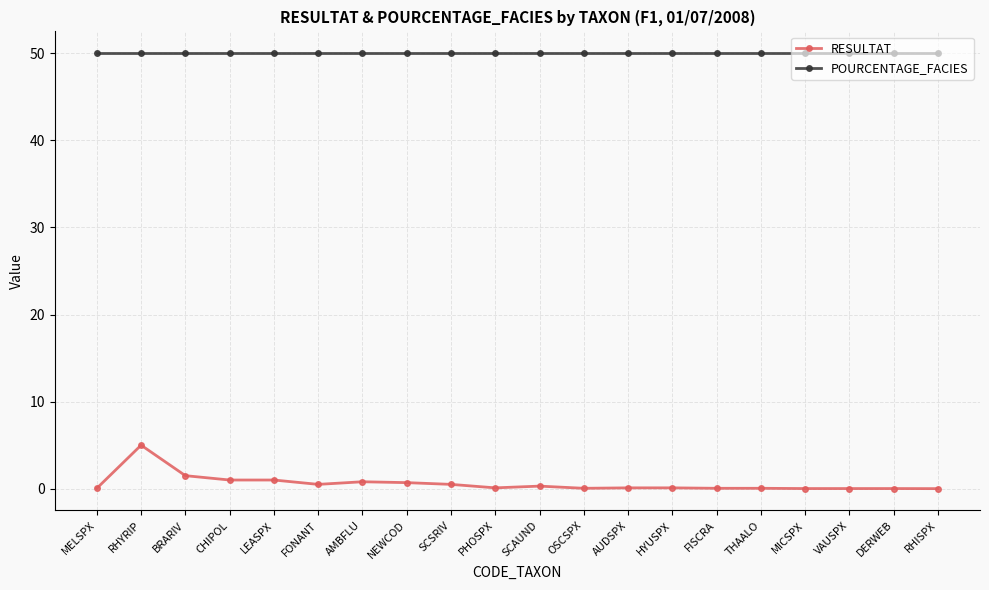

At which category does RESULTAT reach its first local peak?

RHYRIP